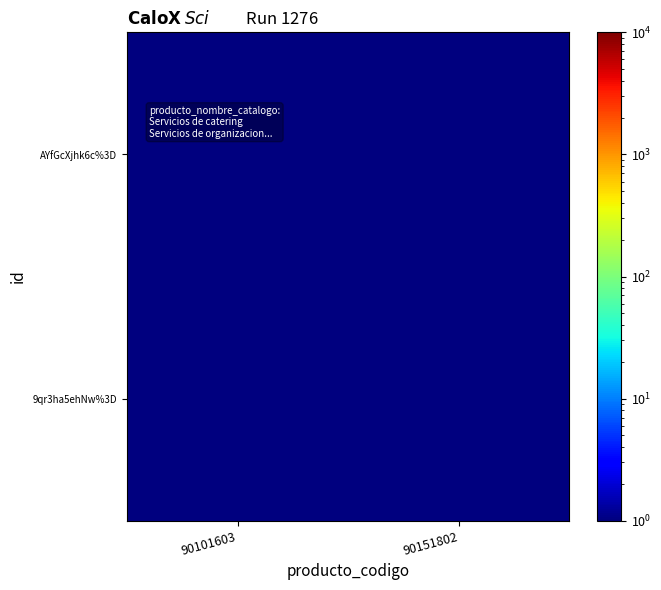

What is the total value across all series at 90101603?

1.5